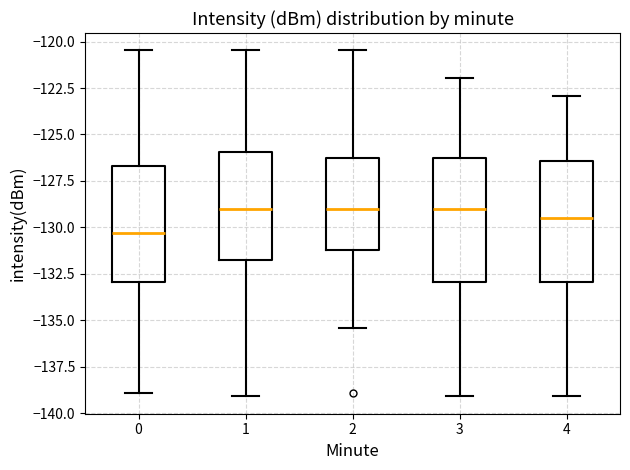

Reading left to right, read every box against the y-axis: the position of its median line, the range the box covers, and the ends of its whiskers. The values are not printed on the chart, so give them approximately, as read against the axis.

0: median -130.5, box -133.0 to -126.5, whiskers -139.0 to -120.5
1: median -129.0, box -132.0 to -126.0, whiskers -139.0 to -120.5
2: median -129.0, box -131.0 to -126.5, whiskers -135.5 to -120.5
3: median -129.0, box -133.0 to -126.5, whiskers -139.0 to -122.0
4: median -129.5, box -133.0 to -126.5, whiskers -139.0 to -123.0